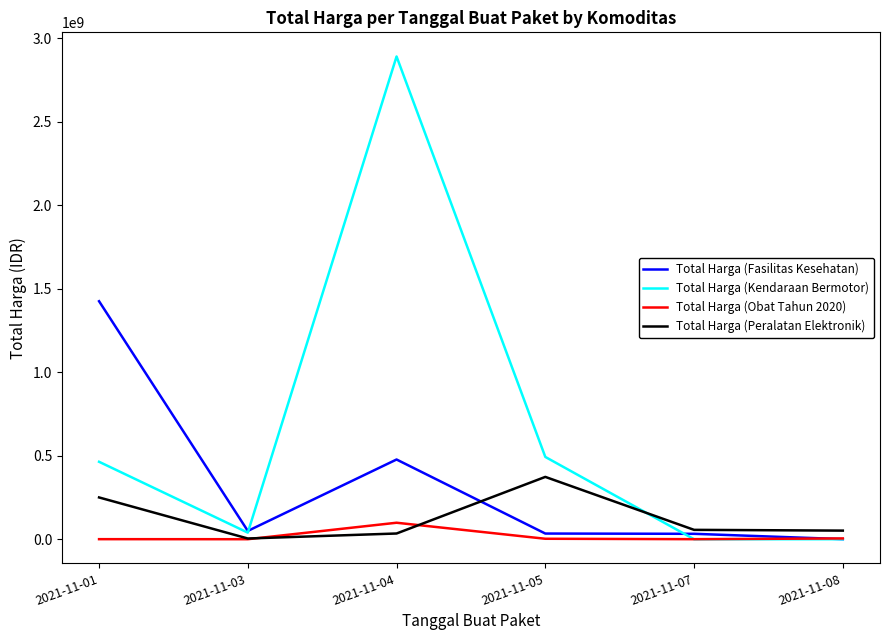

At how many categories does at least one series exceed 1019834901?

2